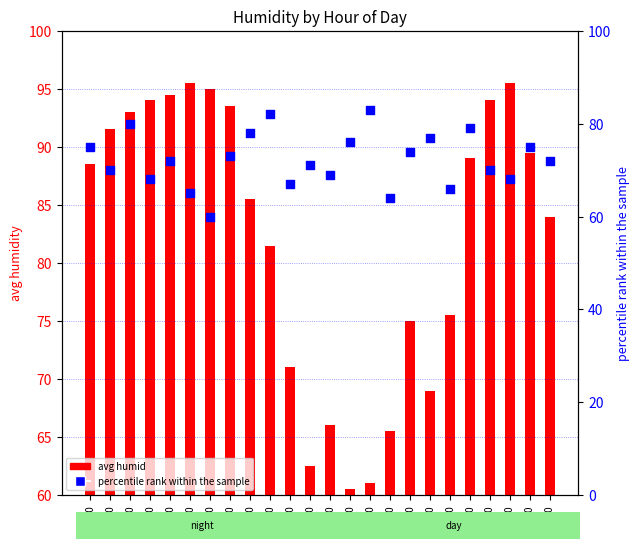

Which series has the largest Y range (max minus min)?

avg humid